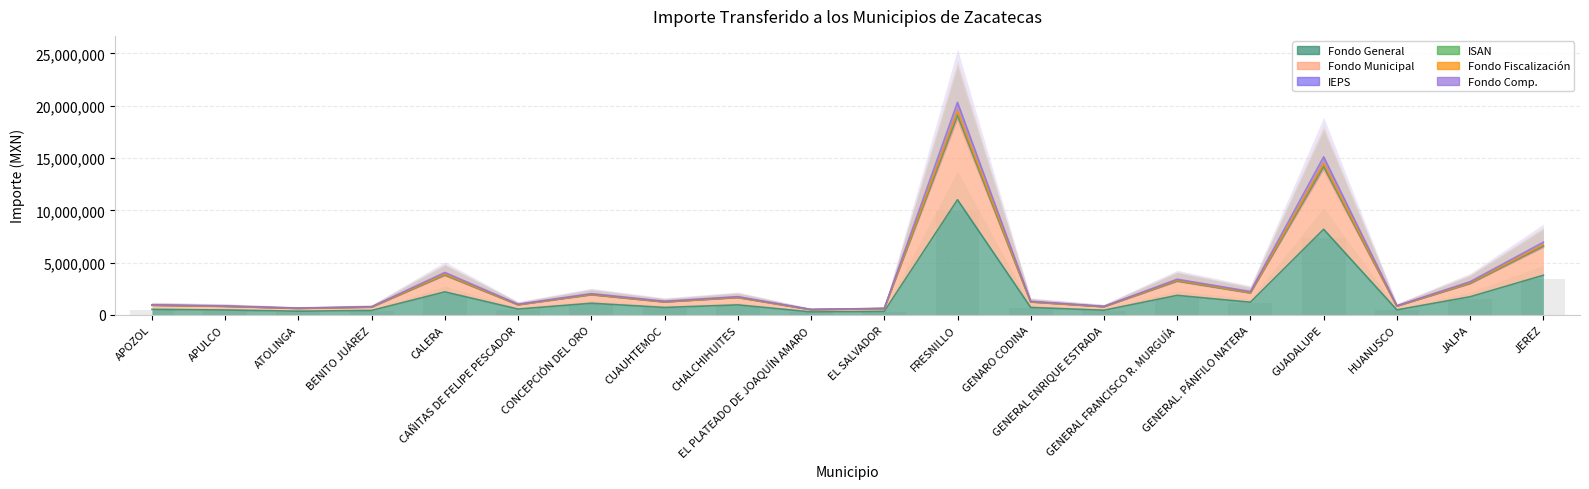

Read the Fondo Comp. value at CALERA, to the nearest 100.

4060600